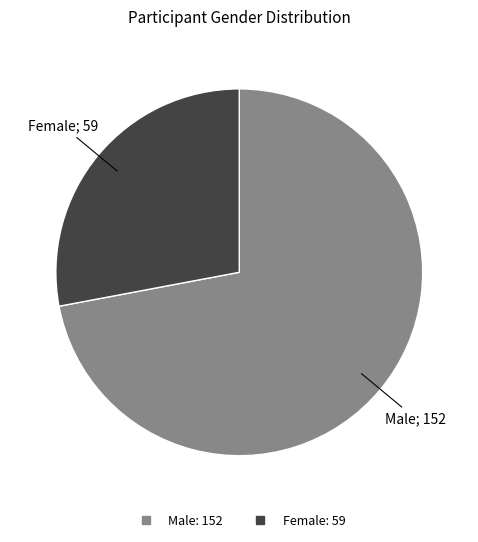

What is the smallest slice in the pie chart?

Female